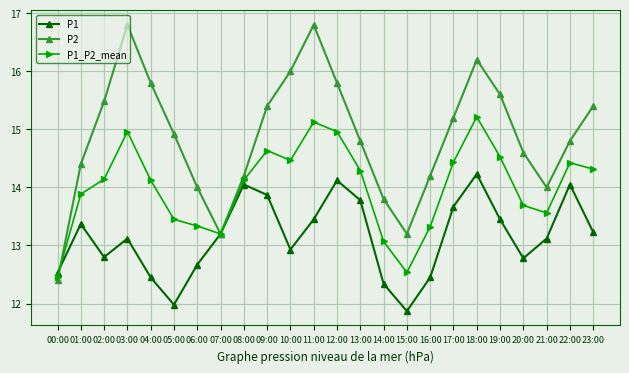

Is it true that P1_P2_mean equals 14.4 at 22:00?

True